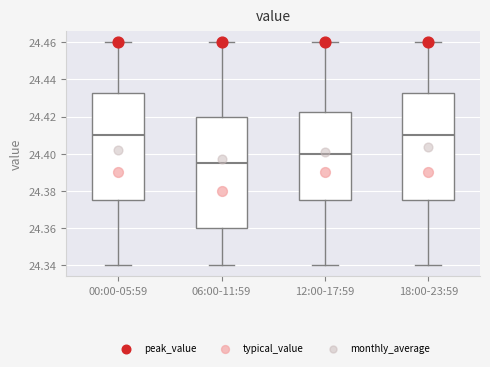

Reading left to right, transcribe this box plot: for each box, give where its median line is, the range the box spans, and where its two whiskers end, as read against the y-axis. The values are not printed on the chart, so give them approximately, as read against the axis.

00:00-05:59: median 24.410, box 24.376 to 24.432, whiskers 24.340 to 24.460
06:00-11:59: median 24.396, box 24.360 to 24.420, whiskers 24.340 to 24.460
12:00-17:59: median 24.400, box 24.376 to 24.422, whiskers 24.340 to 24.460
18:00-23:59: median 24.410, box 24.376 to 24.432, whiskers 24.340 to 24.460